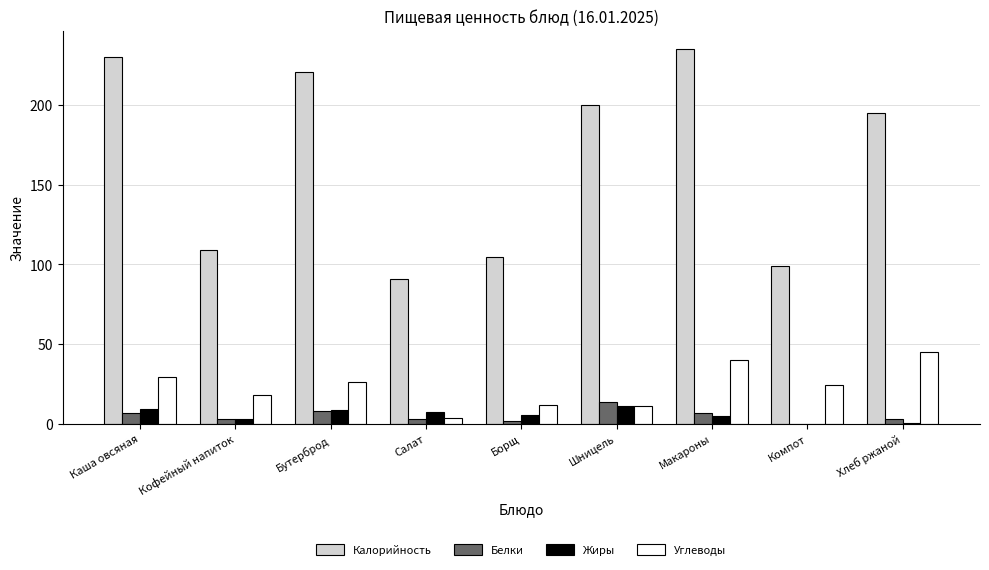

What is the greatest value displayed?

235.0